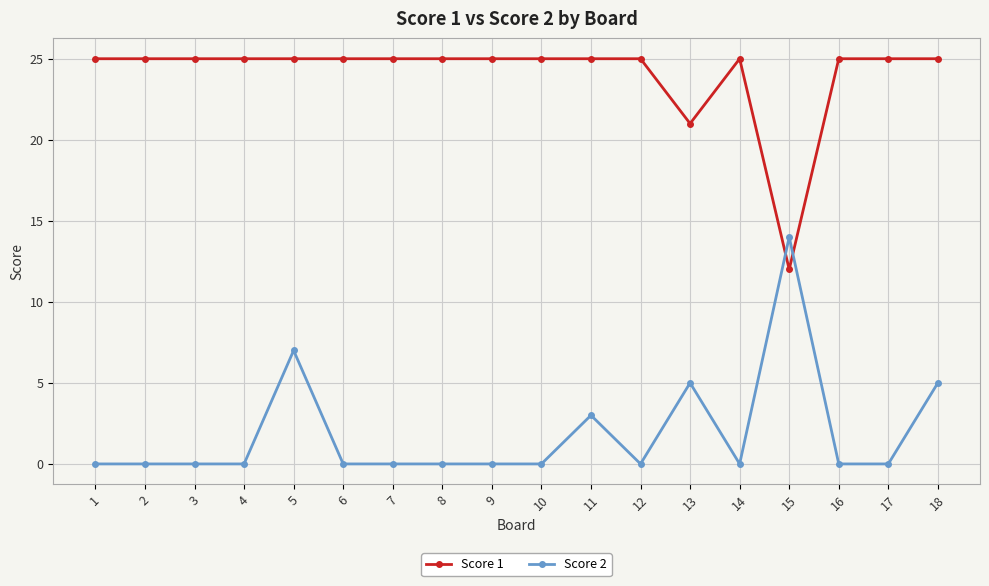

True or false: Score 2 has more than 0 points higher than both neighbors.

True